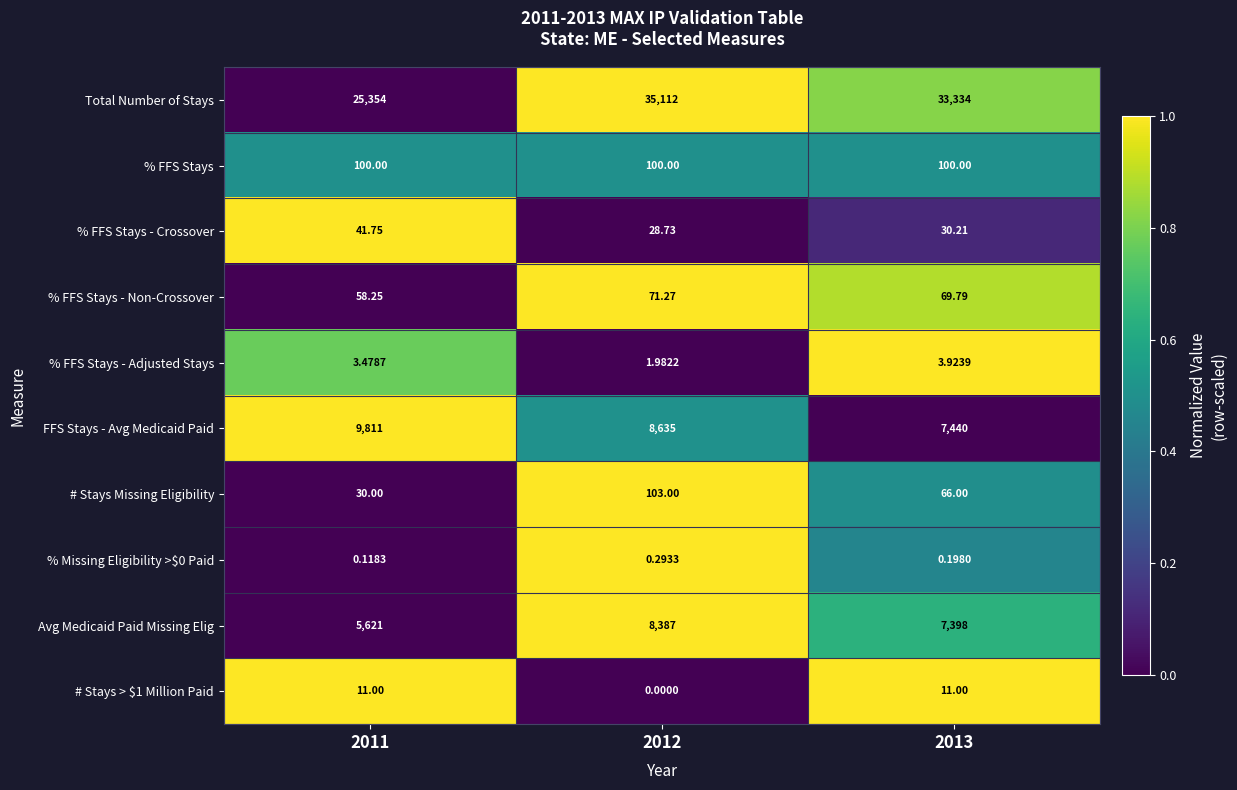

Between 2011 and 2012, which series saw the biggest shift?

Total Number of Stays